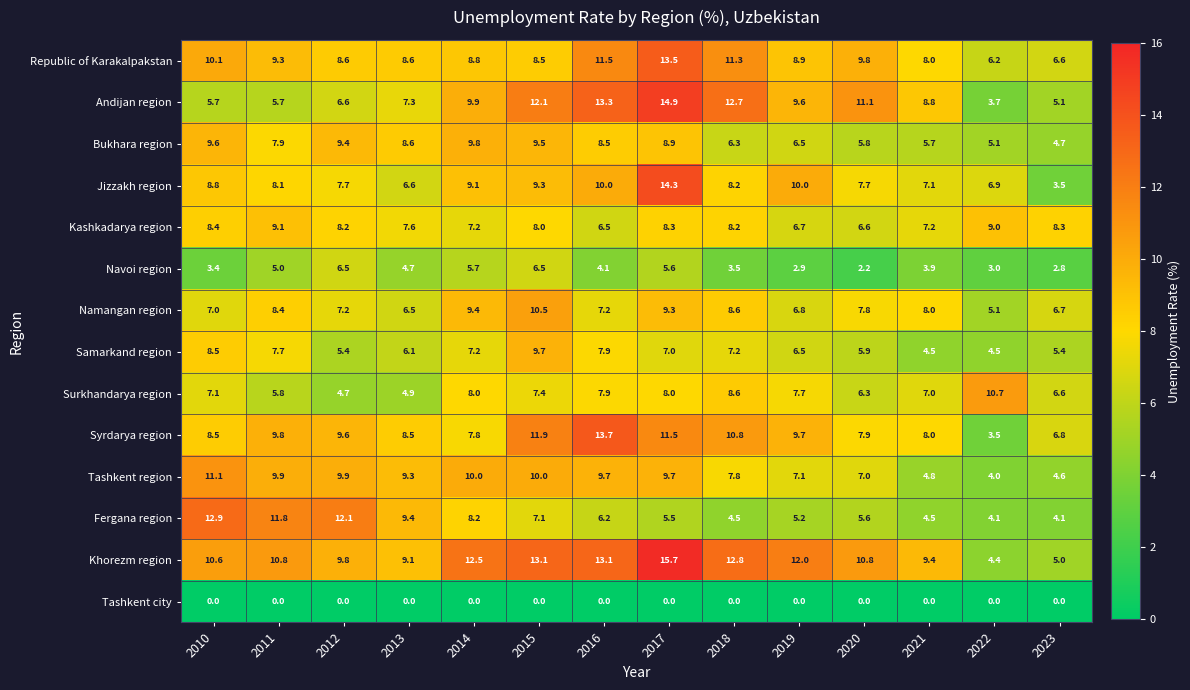

What value does the Bukhara region series have at 2011?

7.9